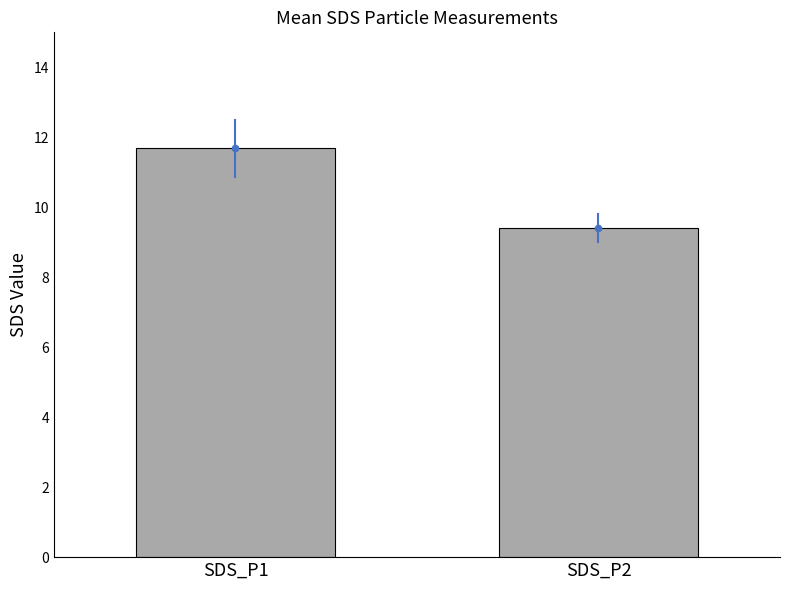

What is the value of the 2nd bar from the left?

9.4